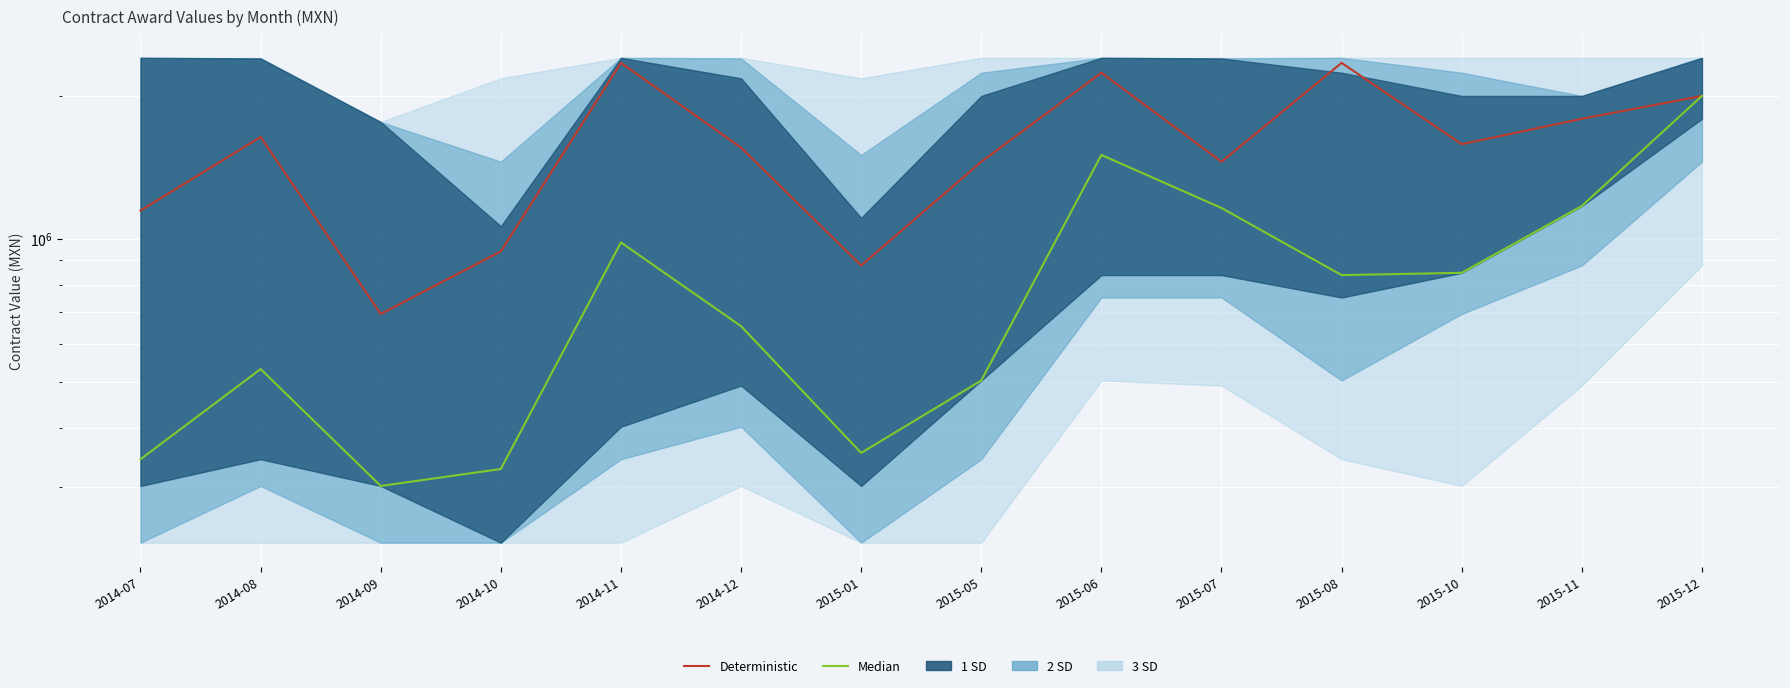

Which category has the lowest value in the Median series?

2014-09